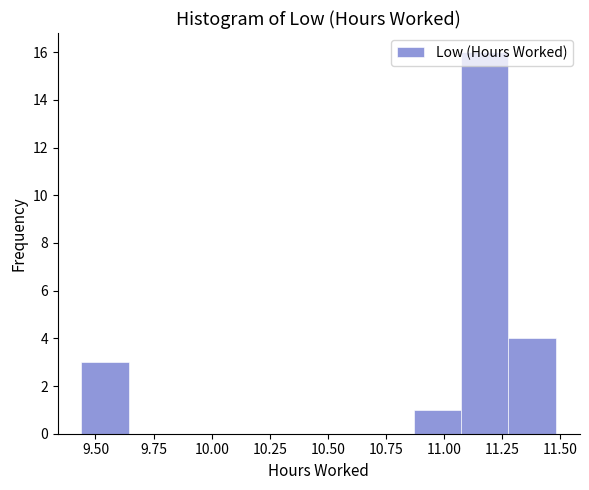

Reading left to right, transcribe this chart: for each bar, give the range it covers on the x-axis and its height. Neither the bar edges nor the heights are printed on the chart, so give them approximately, as read against the axes.

9.45 to 9.65: 3
9.65 to 9.85: 0
9.85 to 10.05: 0
10.05 to 10.25: 0
10.25 to 10.45: 0
10.45 to 10.65: 0
10.65 to 10.85: 0
10.85 to 11.05: 1
11.05 to 11.30: 16
11.30 to 11.50: 4